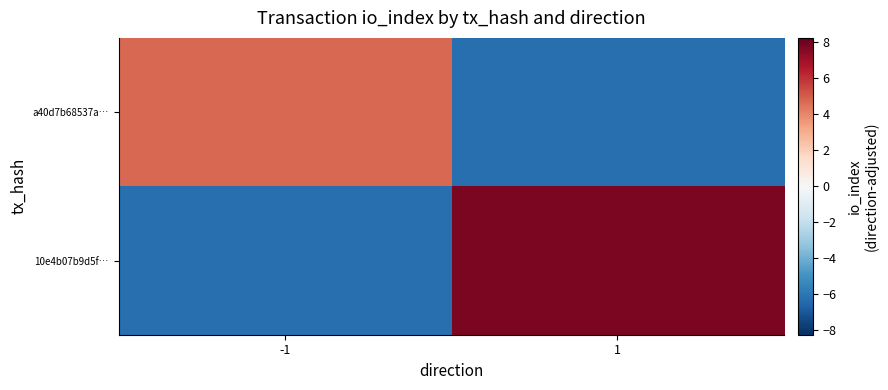

What is the difference between the highest and lowest values at -1?

11.0